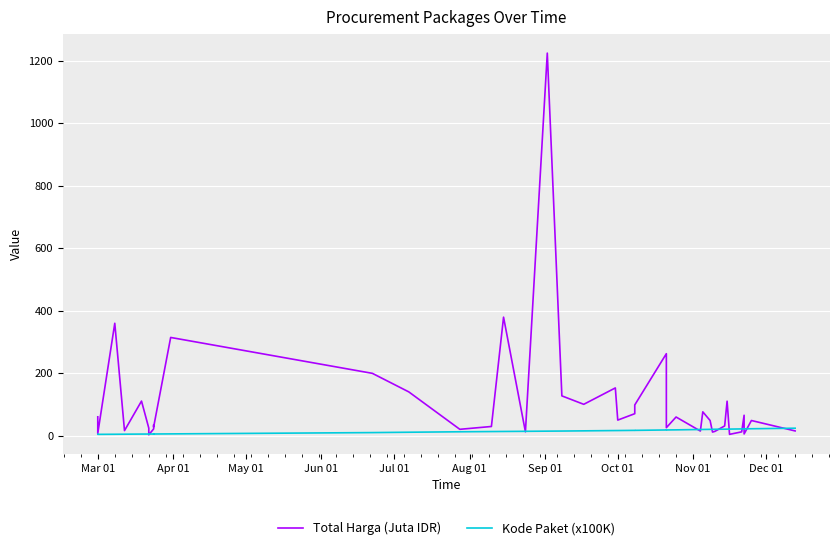

How many lines are shown in the chart?

2